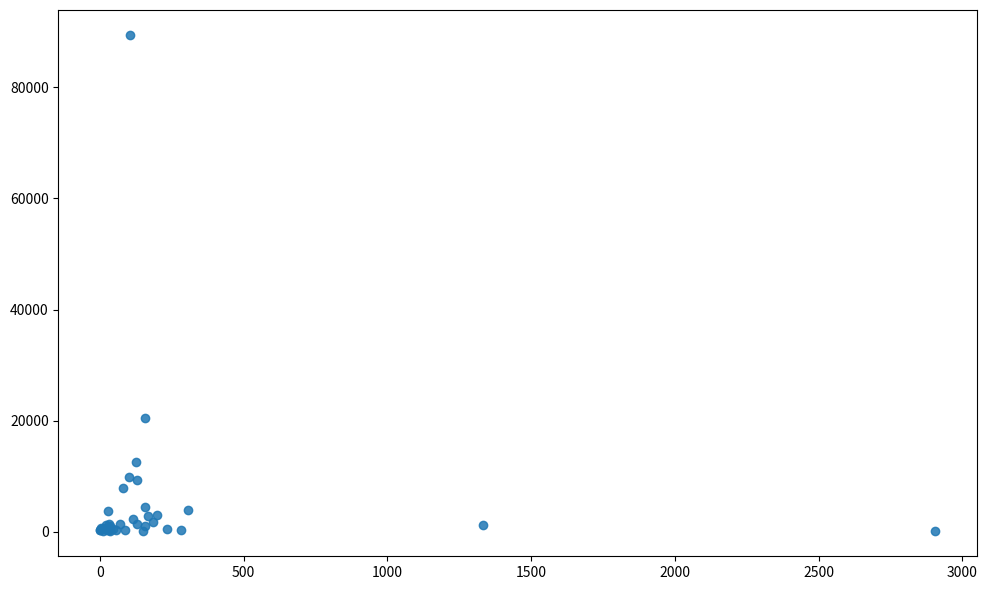

What Y value in the scatter plot is closest to 44748?

20451